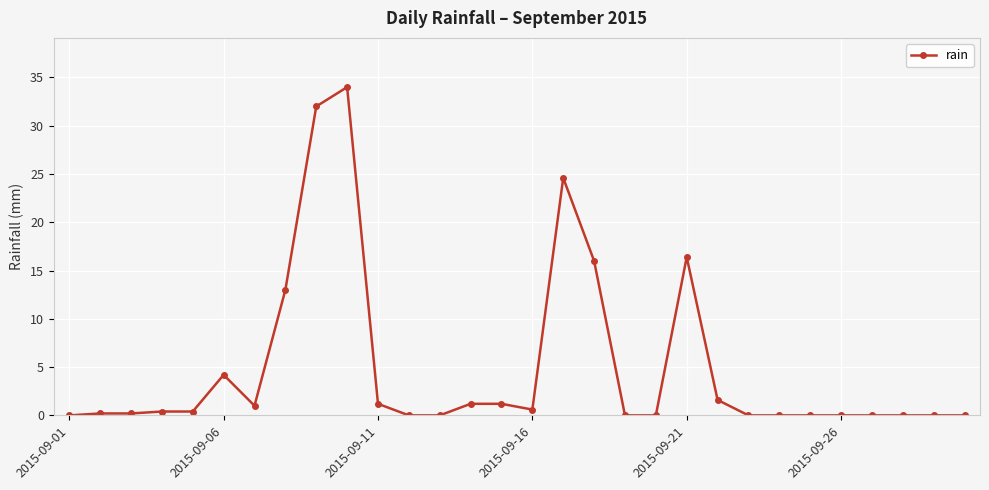

How many lines are shown in the chart?

1